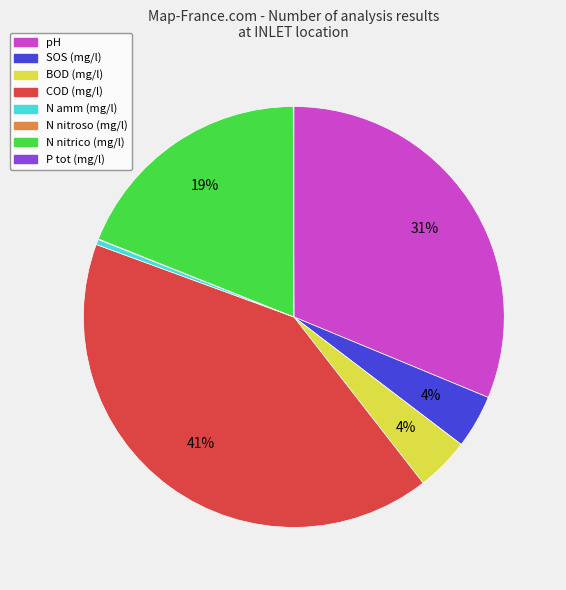

To the nearest percent, what is the average slice percentage?

12%